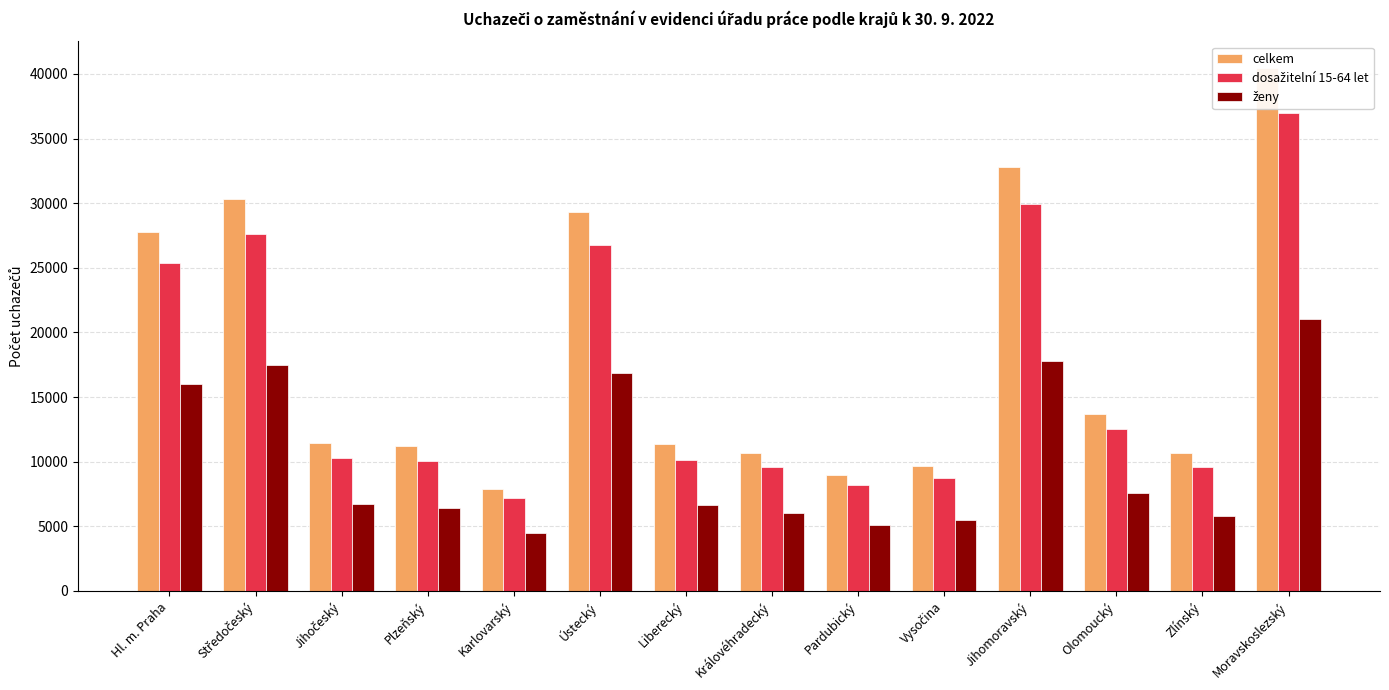

What is the sum of the ženy values at Hl. m. Praha and Olomoucký?

23594